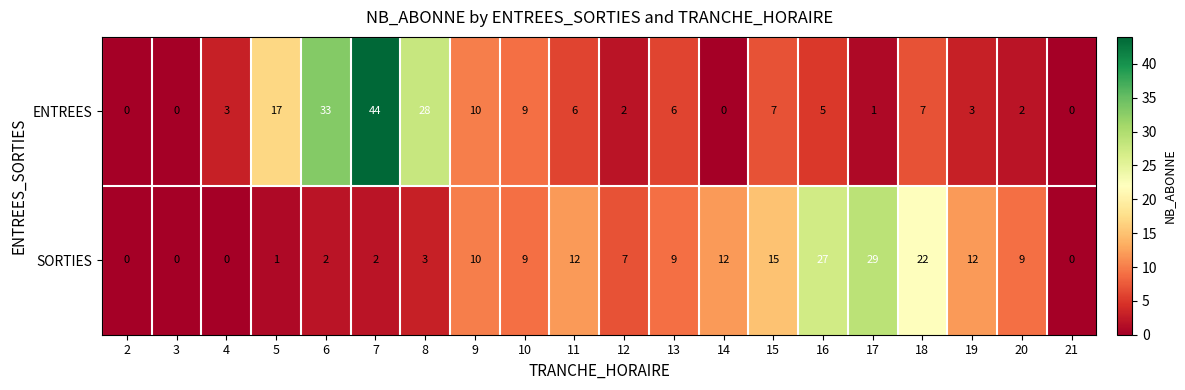

What is the approximate value of SORTIES at 17, to the nearest 10?

30